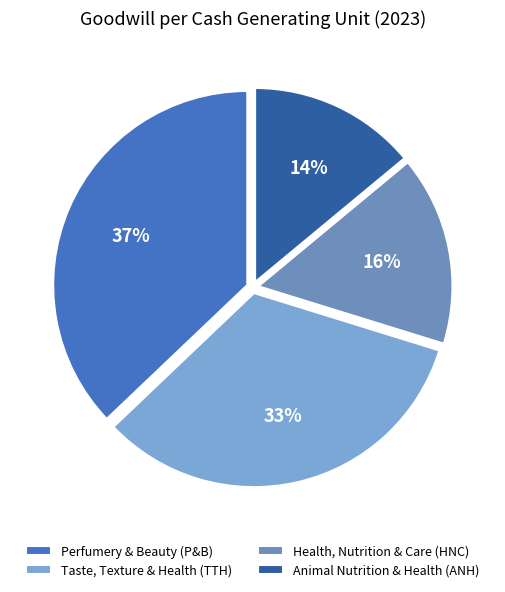

How many segments does this pie chart have?

4